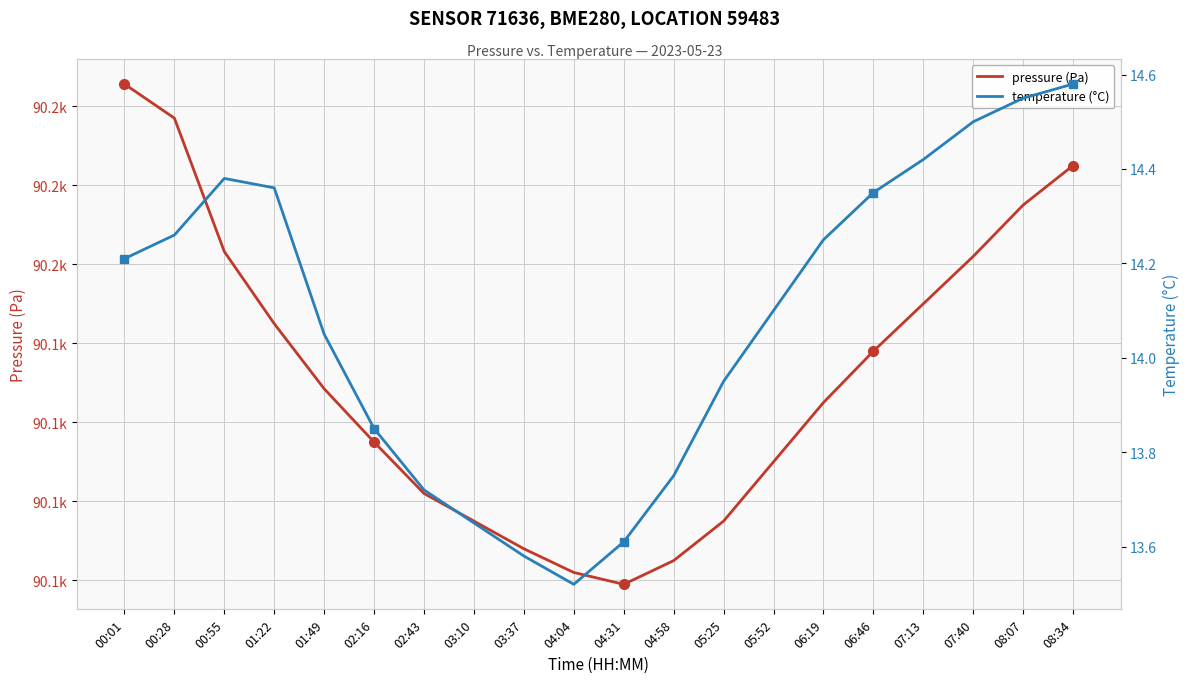

How many lines are shown in the chart?

2